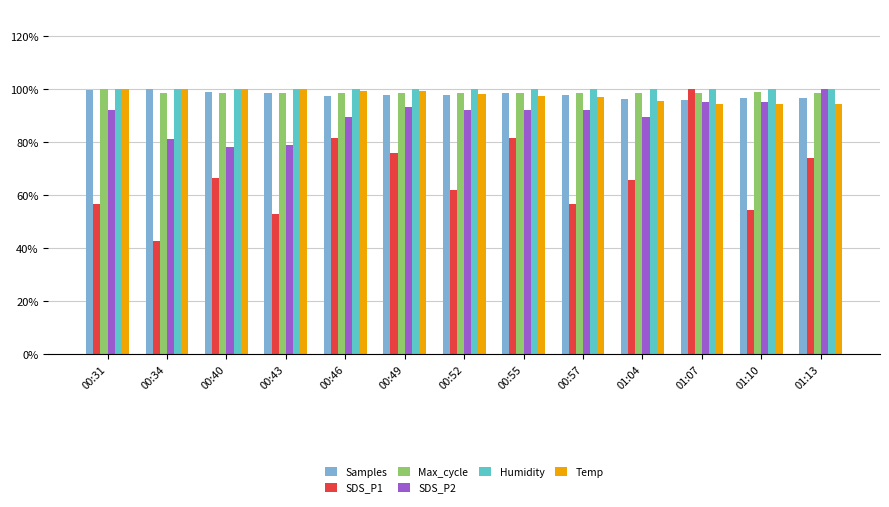

At how many categories does at least one series exceed 64?

13